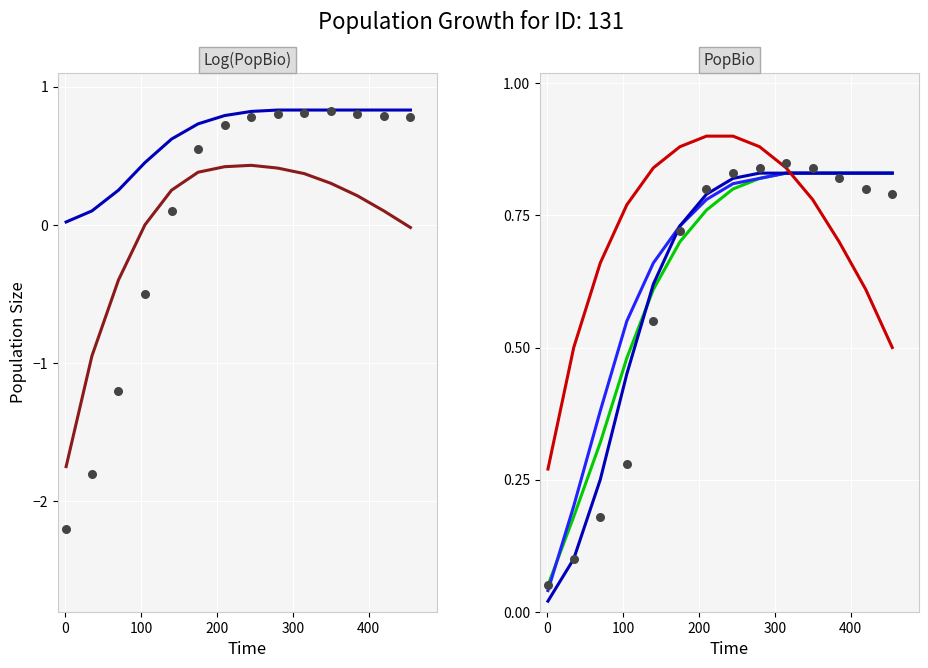

Which series has the largest Y range (max minus min)?

Log Quadratic